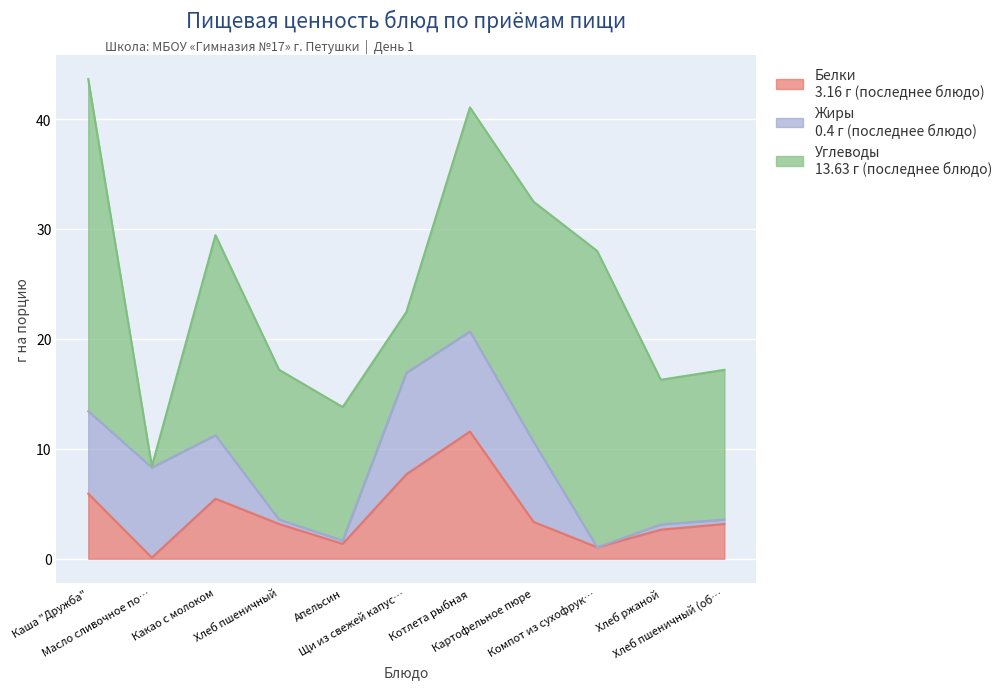

At Каша "Дружба", list the series in order from smallest to largest.

Белки, Жиры, Углеводы